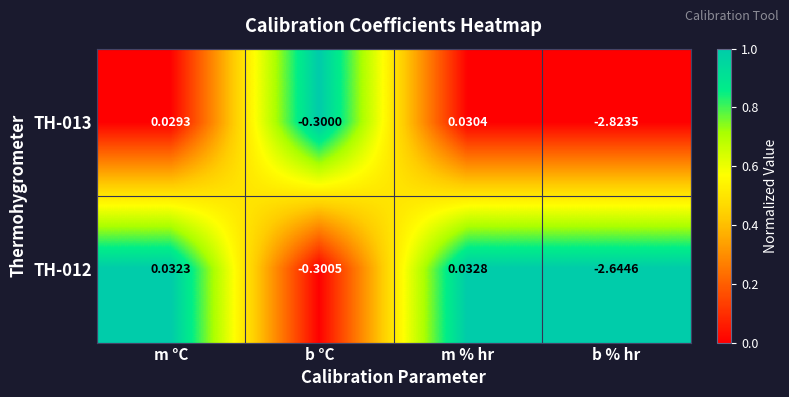

Rank the series by their maximum value, from lowest to highest.

TH-013, TH-012